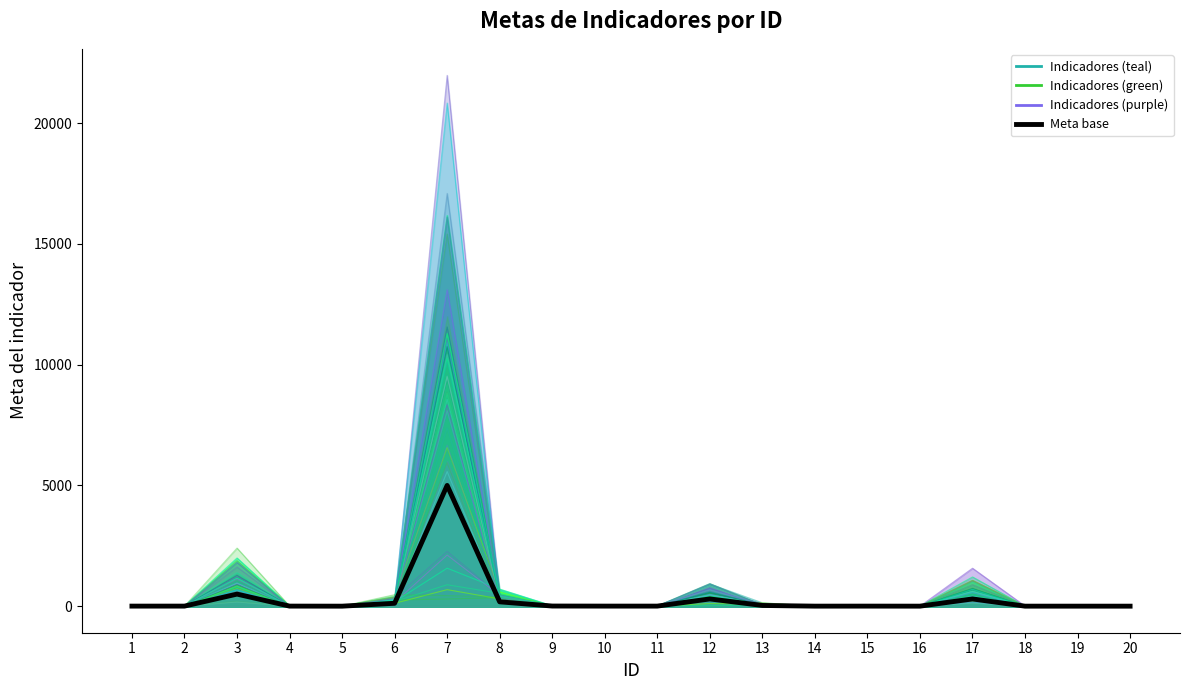

What is the difference between the maximum and minimum values?

4999.5